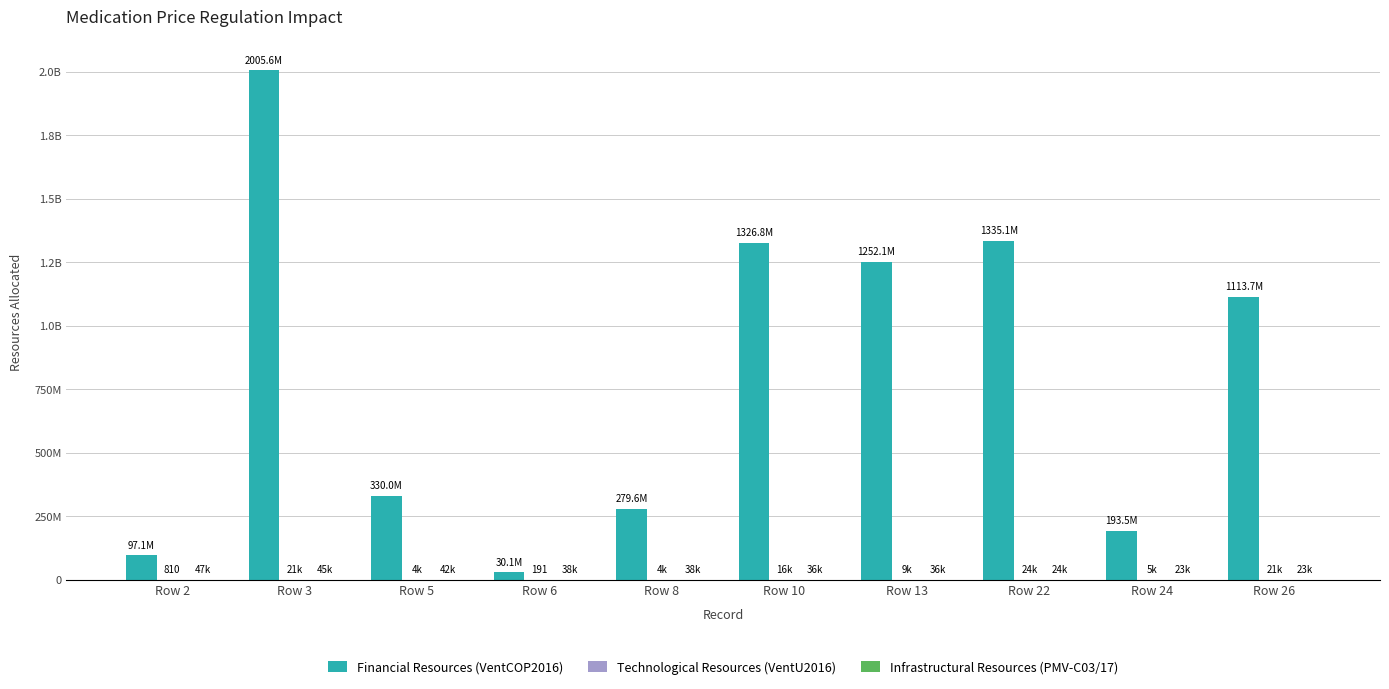

List the labels in order of Financial Resources (VentCOP2016) value, largest first.

Row 3, Row 22, Row 10, Row 13, Row 26, Row 5, Row 8, Row 24, Row 2, Row 6